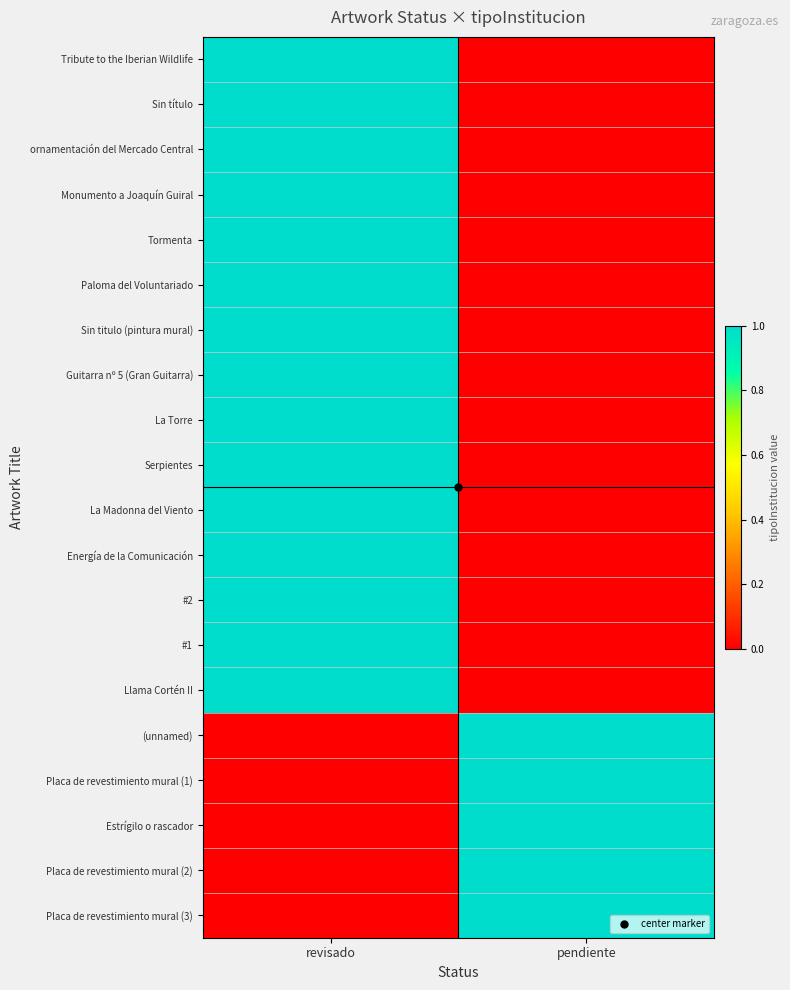

At how many categories does at least one series exceed 0?

2